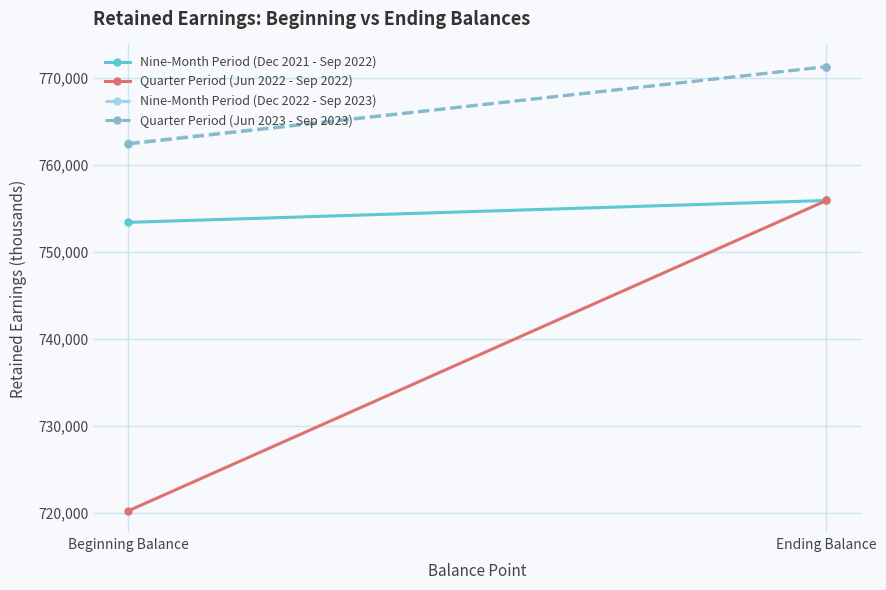

Rank the categories by Nine-Month Period (Dec 2021 - Sep 2022) value from highest to lowest.

Ending Balance, Beginning Balance